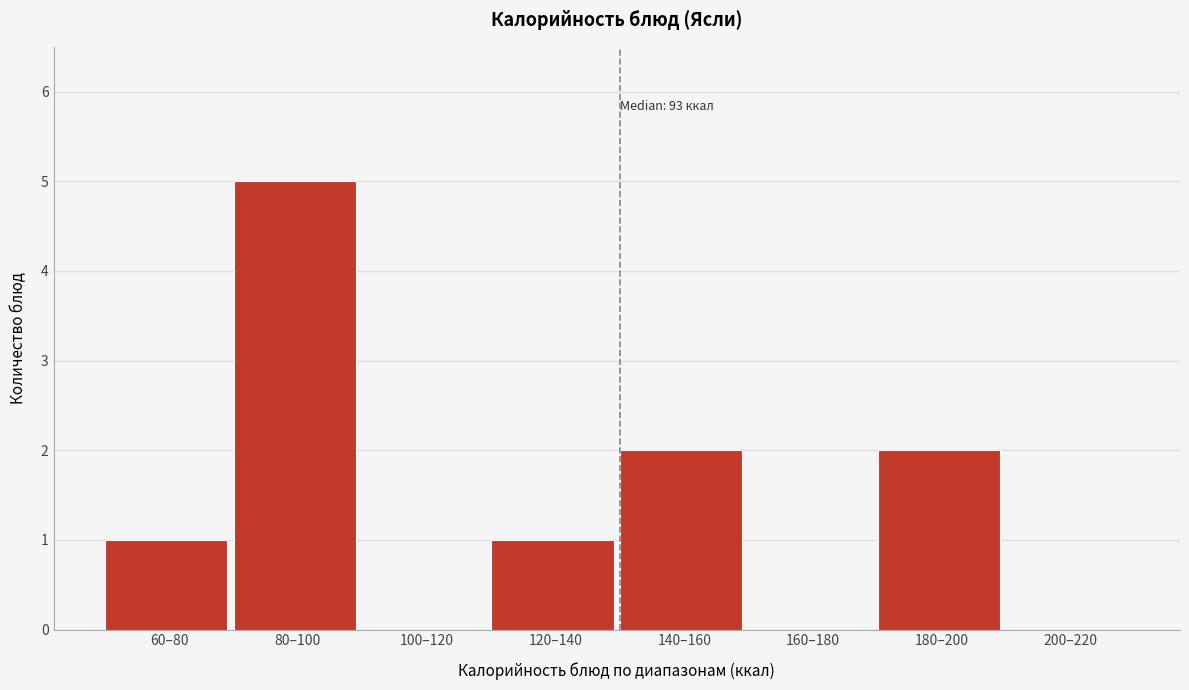

Reading left to right, list all the values displayed in this chart.

60–80=1	80–100=5	100–120=0	120–140=1	140–160=2	160–180=0	180–200=2	200–220=0